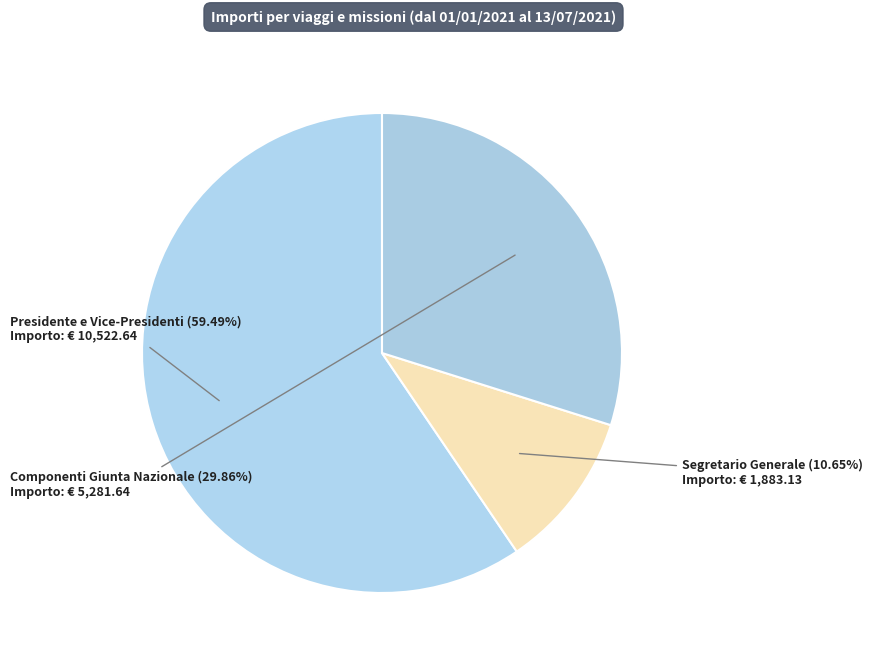

How many segments does this pie chart have?

3